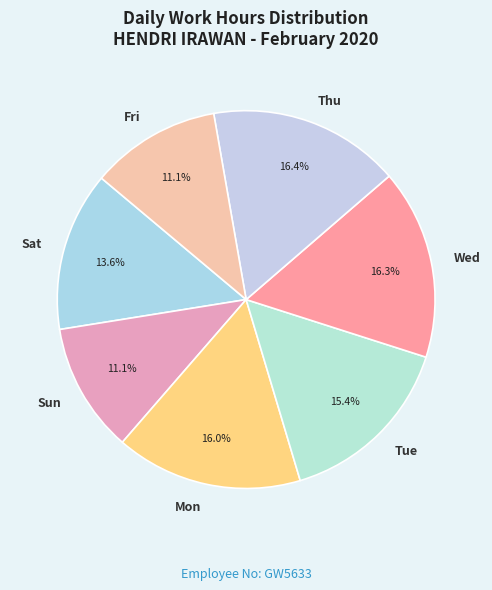

Is Sat the majority of the pie?

No